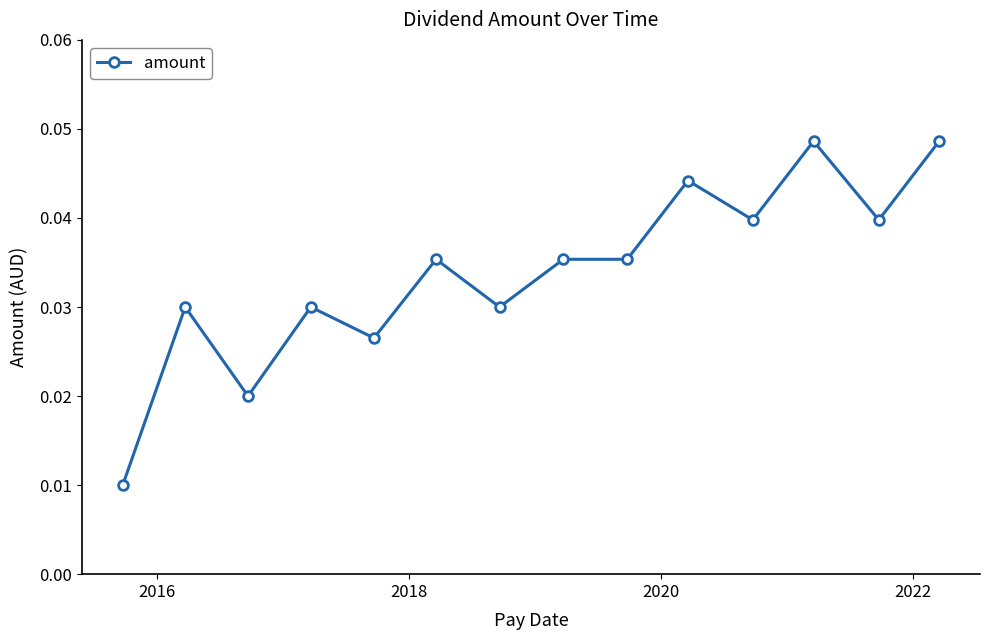

True or false: the data has more than 1 interior local peaks.

True